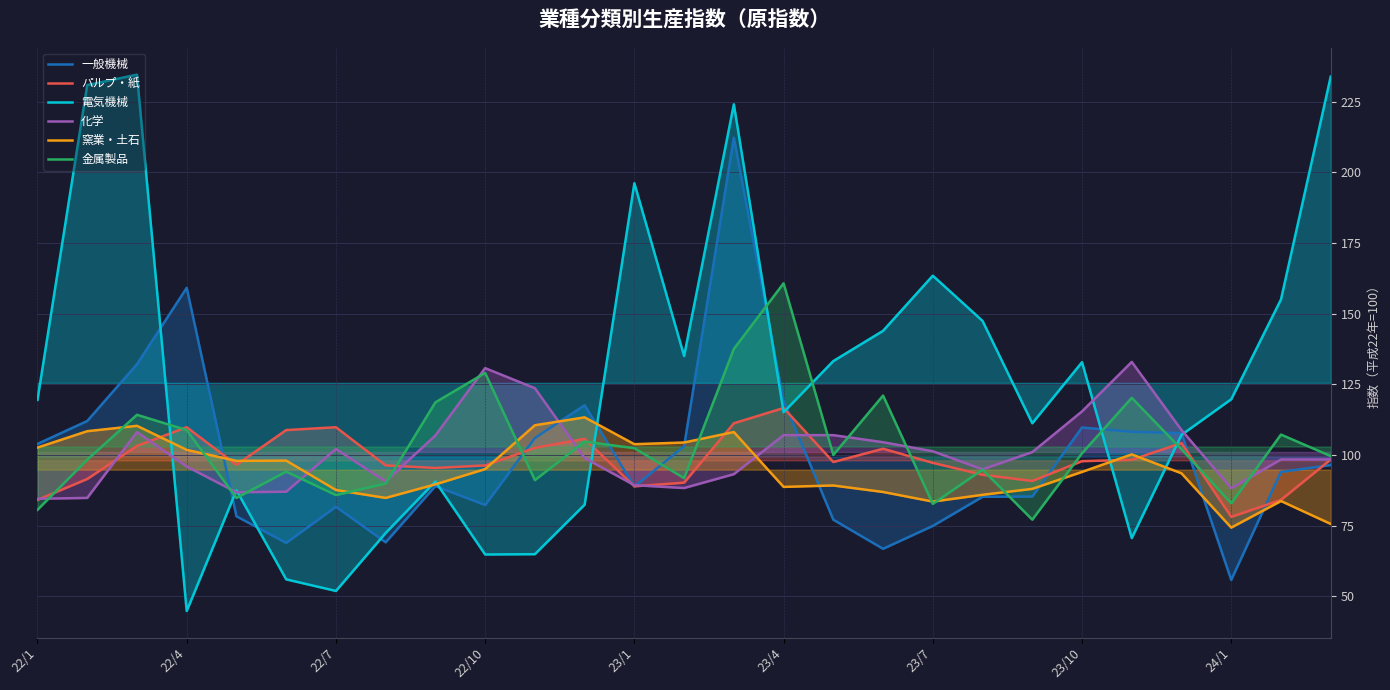

What is the maximum value for 金属製品?

160.7